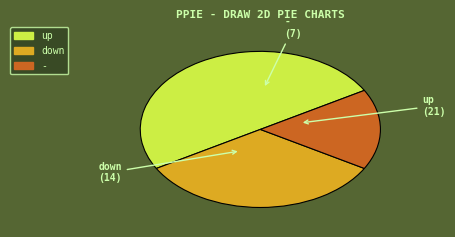

Approximately how many times larger is the value at down compared to -?

2.0